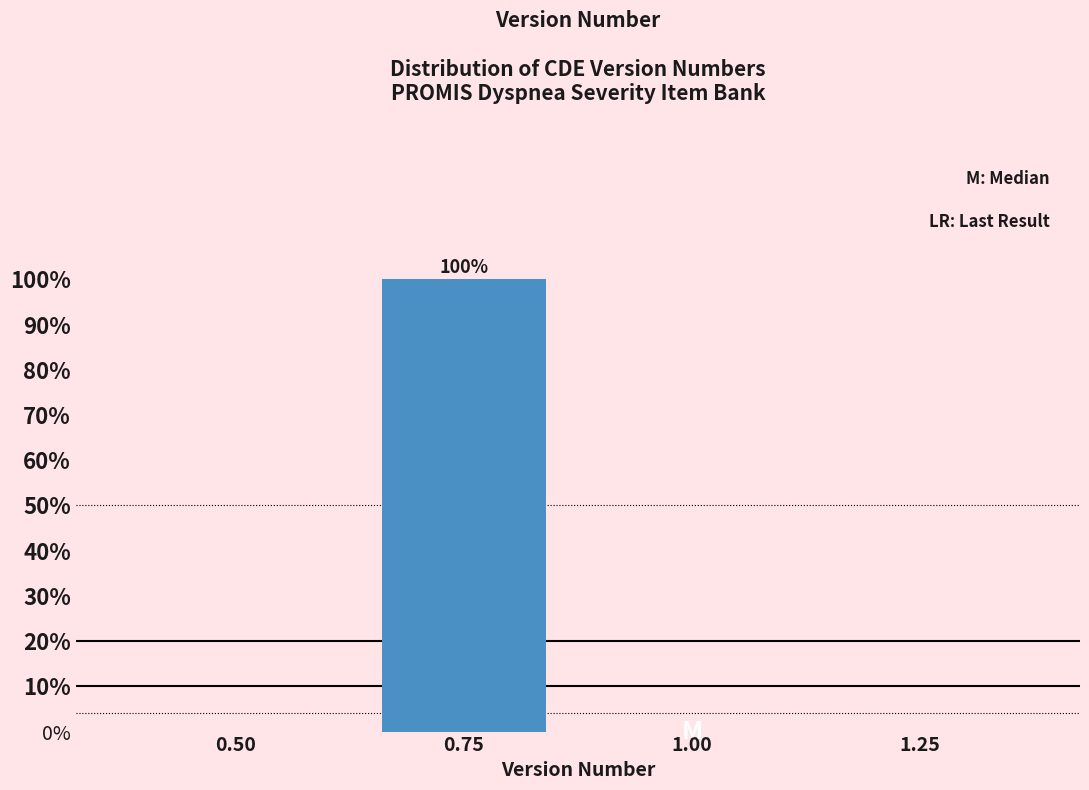

Reading right to left, what are all the values shown in this chart?

1.25=0	1.00=0	0.75=100	0.50=0